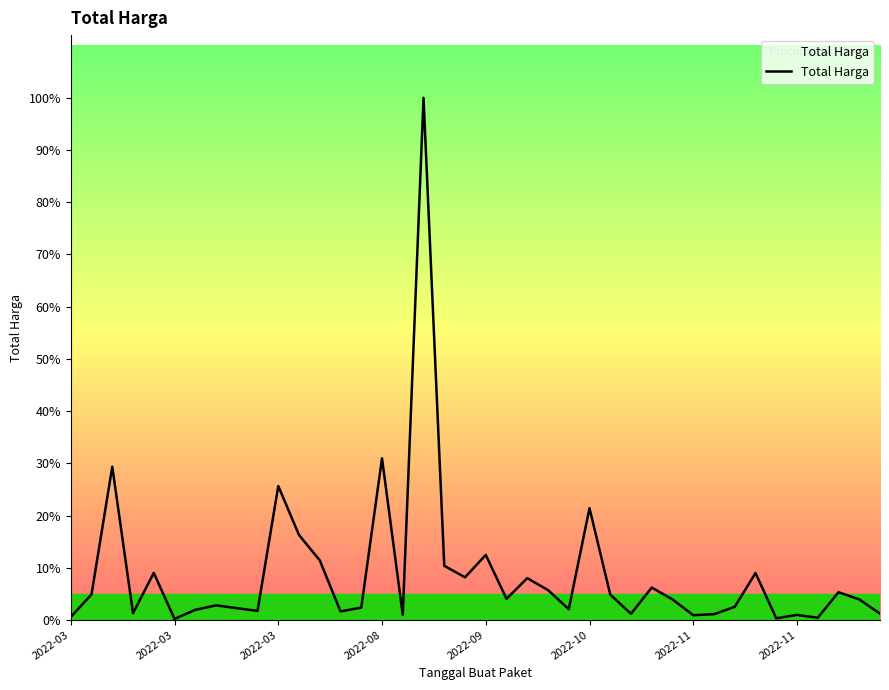

Does the chart have visible grid lines?

No